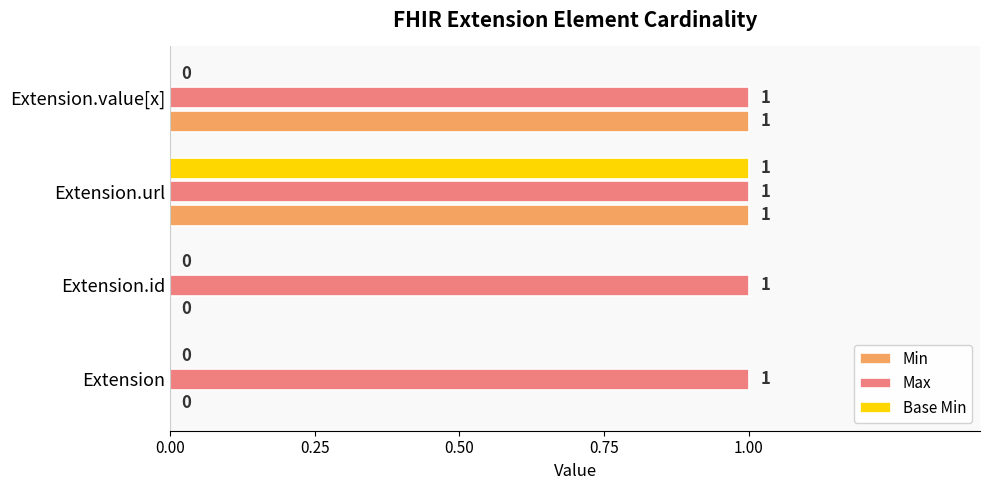

Between Extension and Extension.value[x], which series saw the biggest shift?

Min